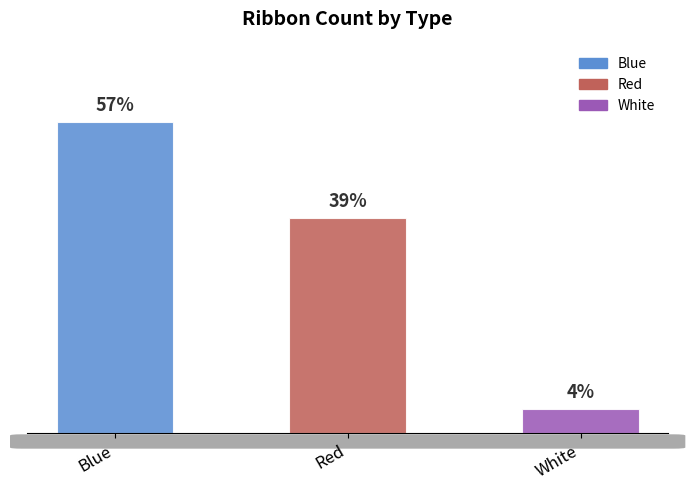

How many data points does each series have?

3